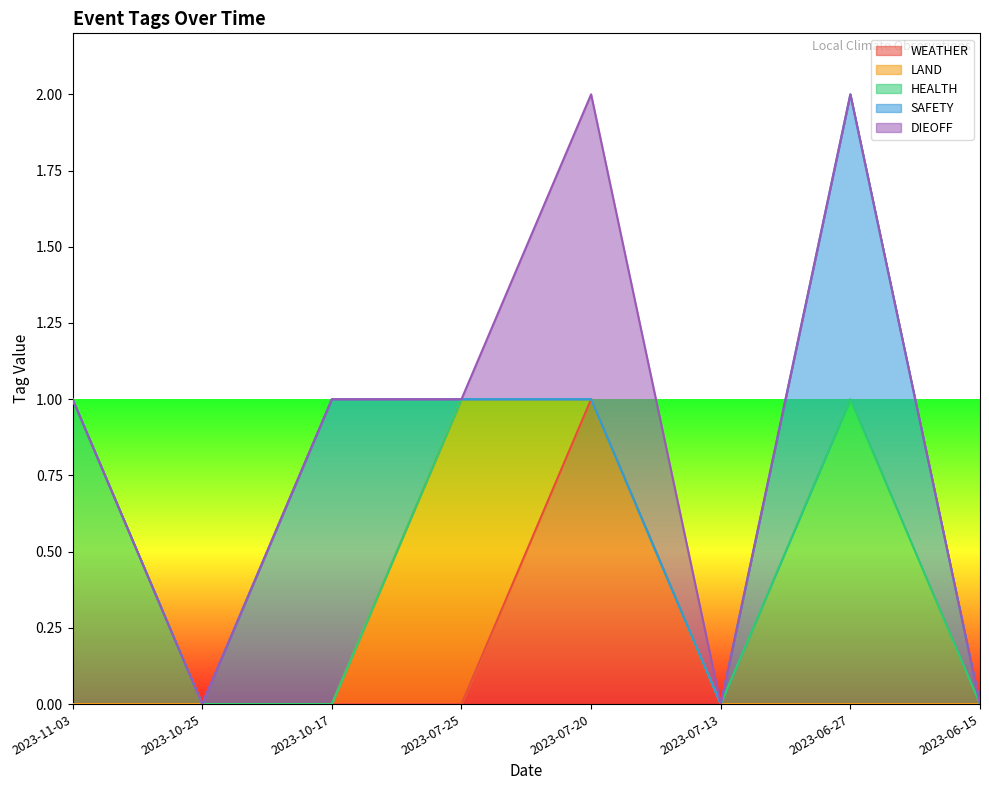

What position from the left is 2023-06-27?

7